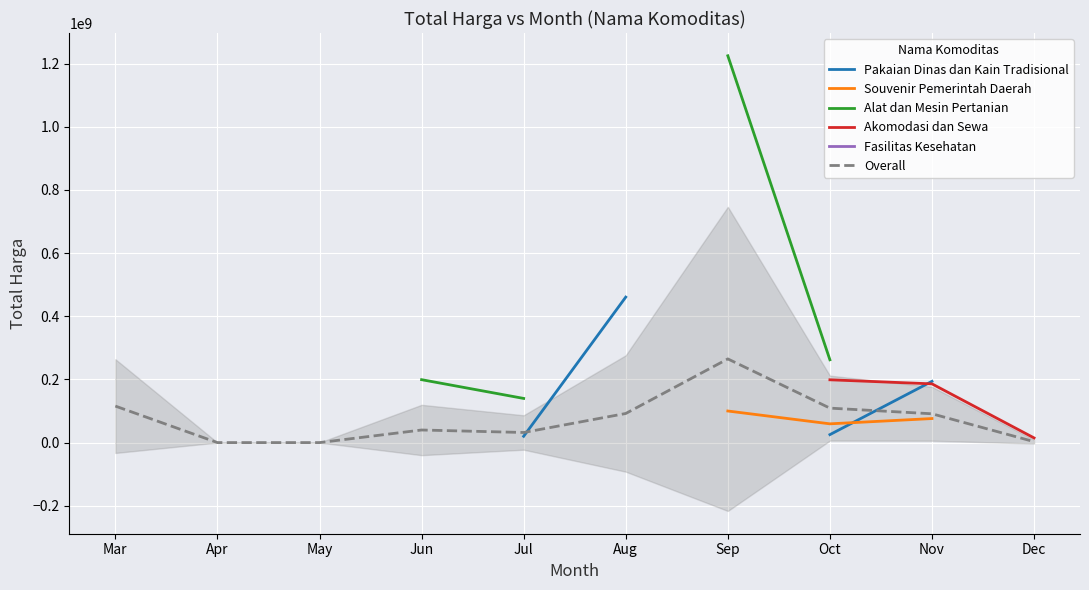

True or false: Akomodasi dan Sewa and Overall intersect in this chart.

False